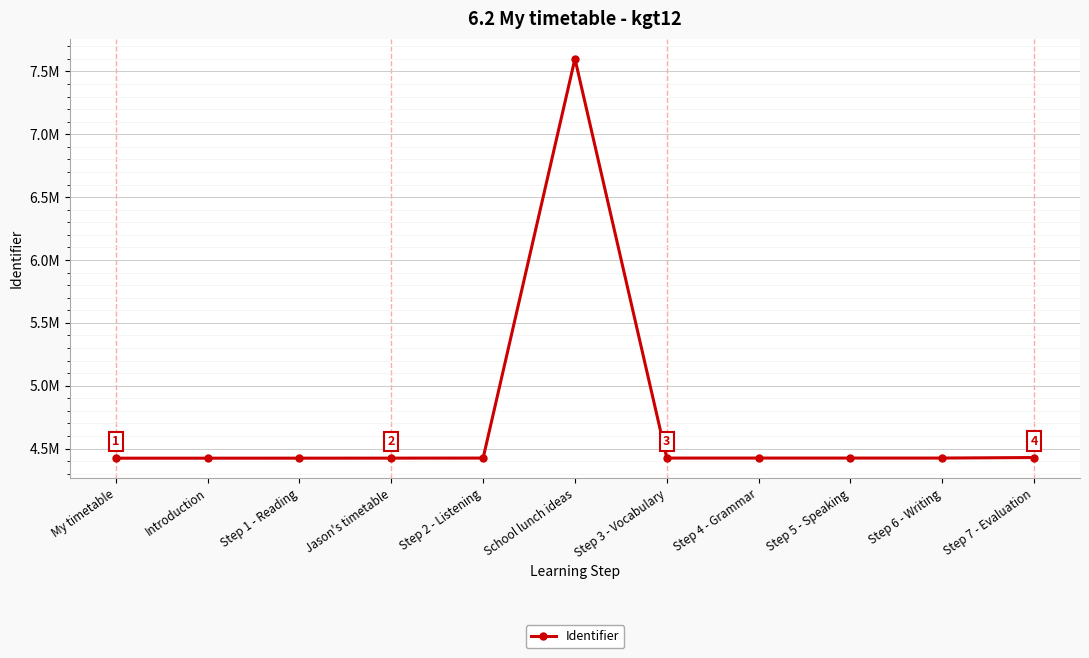

Reading left to right, list all the values displayed in this chart.

My timetable=4423108	Introduction=4423110	Step 1 - Reading=4423191	Jason's timetable=4423449	Step 2 - Listening=4424004	School lunch ideas=7601070	Step 3 - Vocabulary=4424007	Step 4 - Grammar=4424026	Step 5 - Speaking=4424033	Step 6 - Writing=4424037	Step 7 - Evaluation=4428209